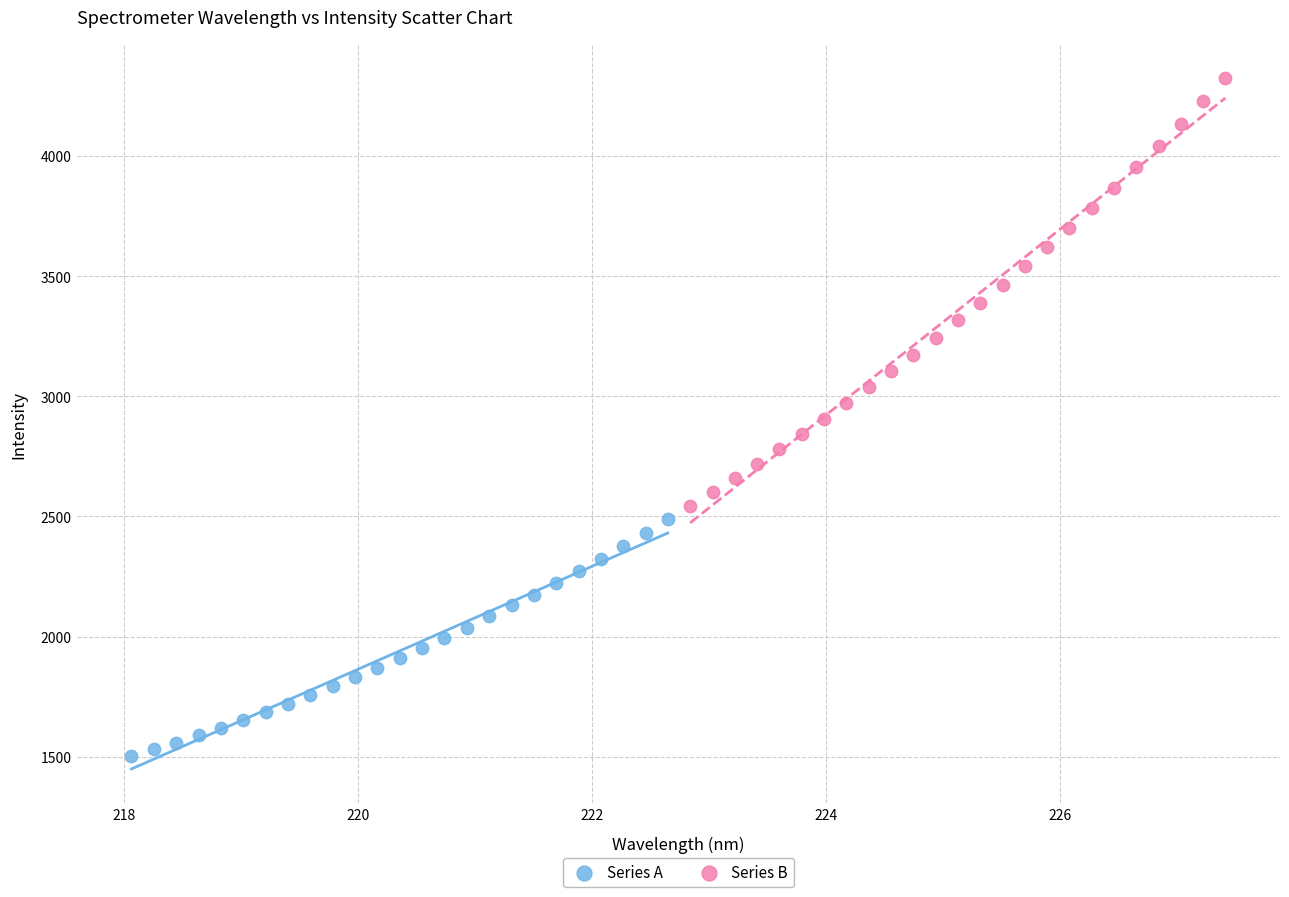

Which series has the largest Y range (max minus min)?

Series B